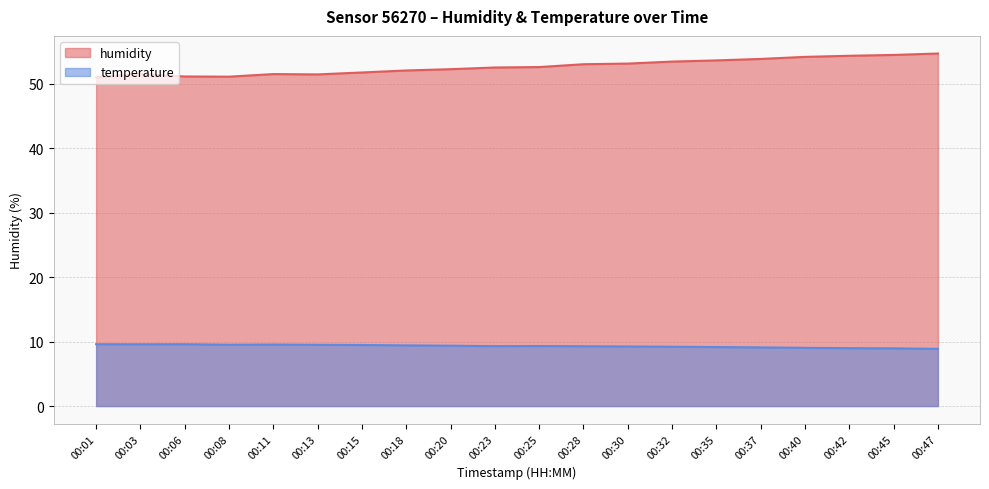

Which category has the lowest value across all series?

00:47